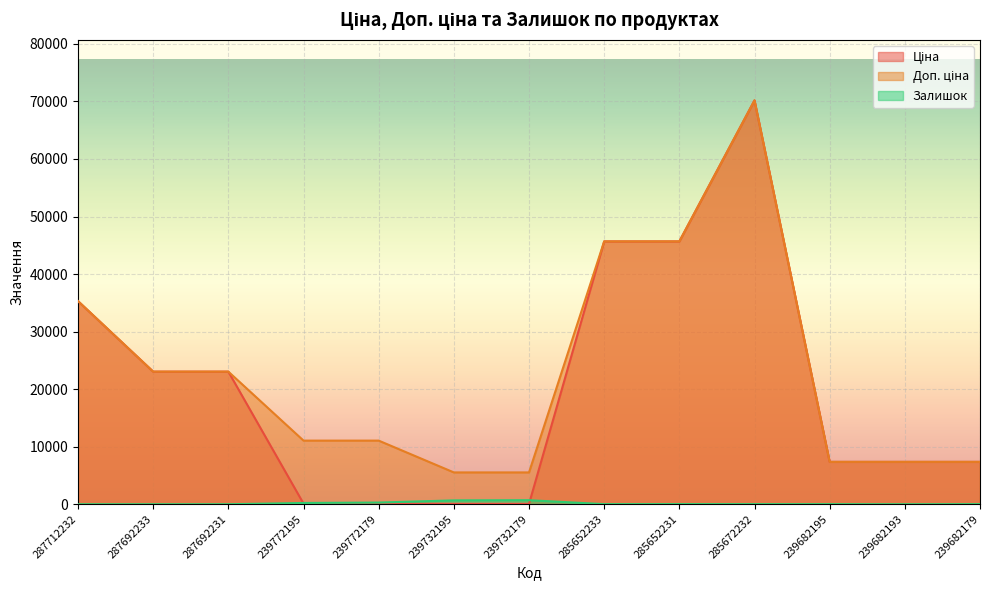

How many lines are shown in the chart?

3